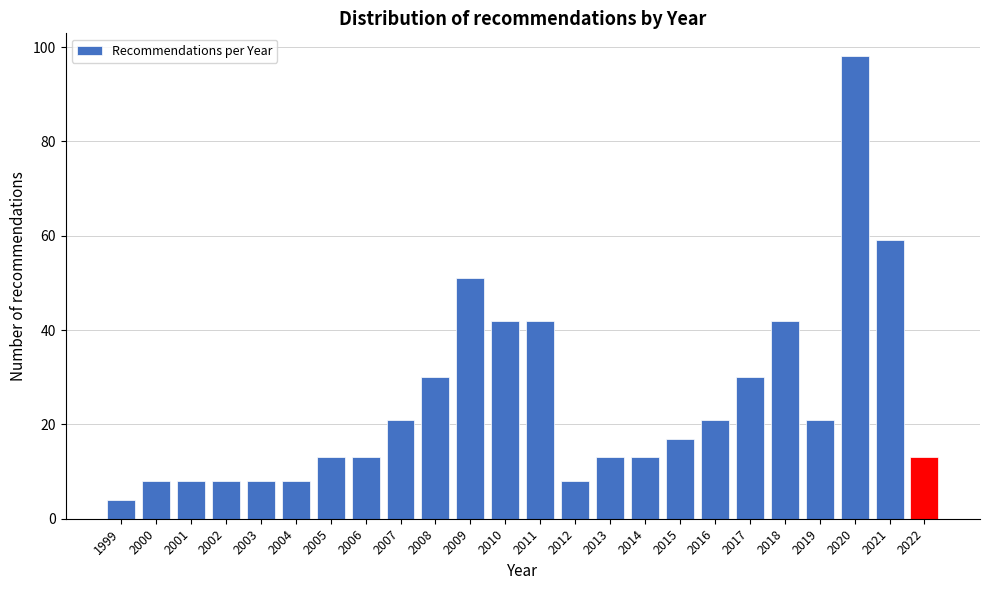

Reading left to right, what are all the values shown in this chart?

4	8	8	8	8	8	13	13	21	30	51	42	42	8	13	13	17	21	30	42	21	98	59	13